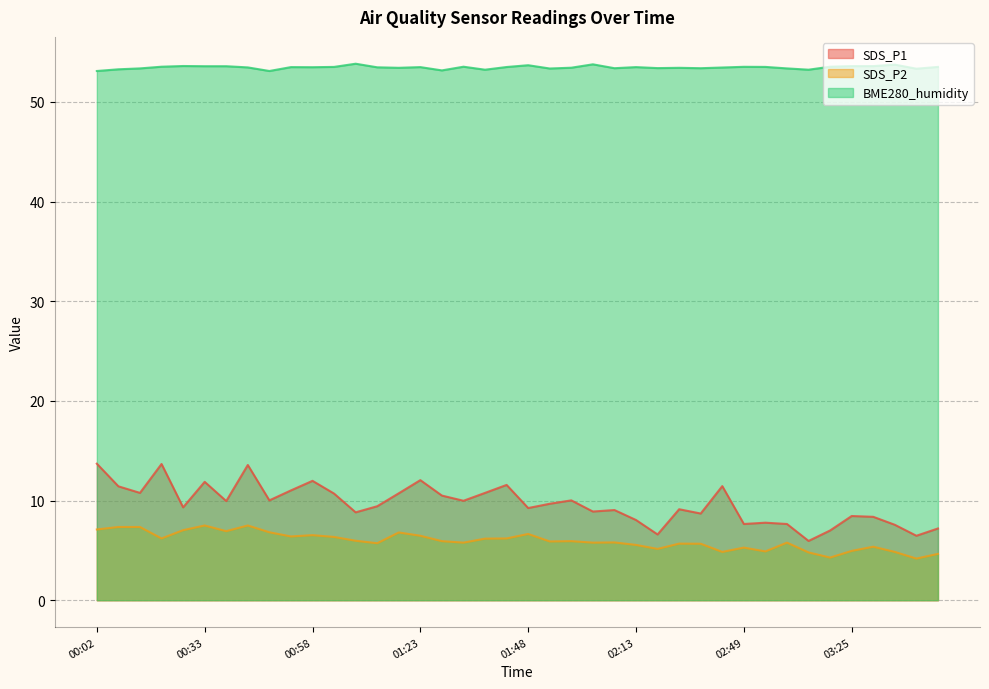

What is the average value of the SDS_P1 series?

9.7